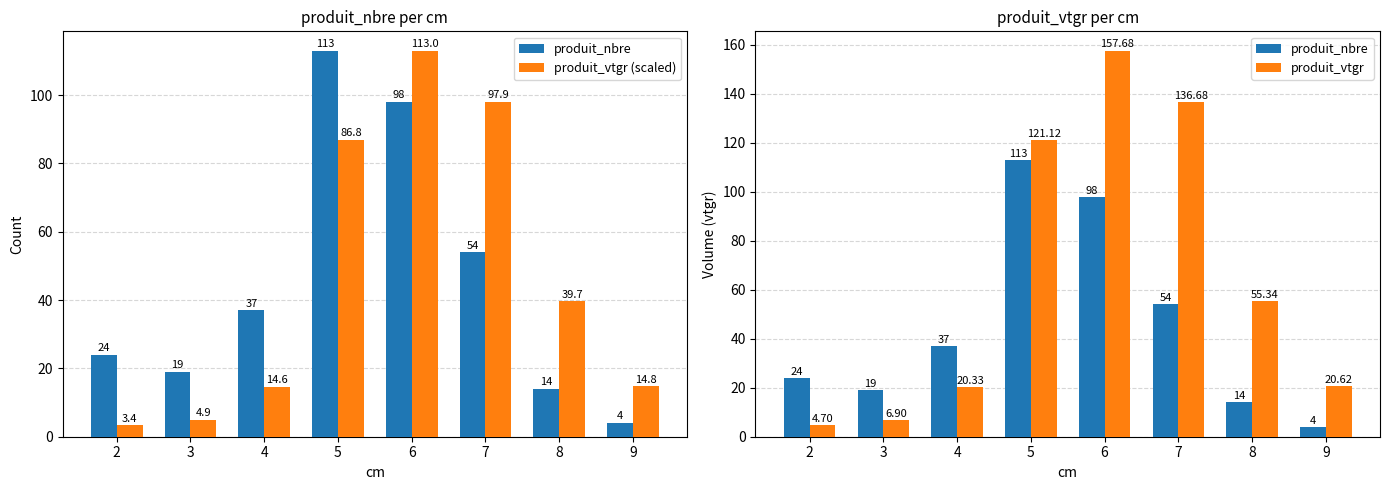

Reading left to right, list all the values displayed in this chart.

produit_nbre: 24.0	19.0	37.0	113.0	98.0	54.0	14.0	4.0
produit_vtgr (scaled): 3.4	4.9	14.6	86.8	113.0	97.9	39.7	14.8
produit_vtgr: 4.7	6.9	20.3	121.1	157.7	136.7	55.3	20.6